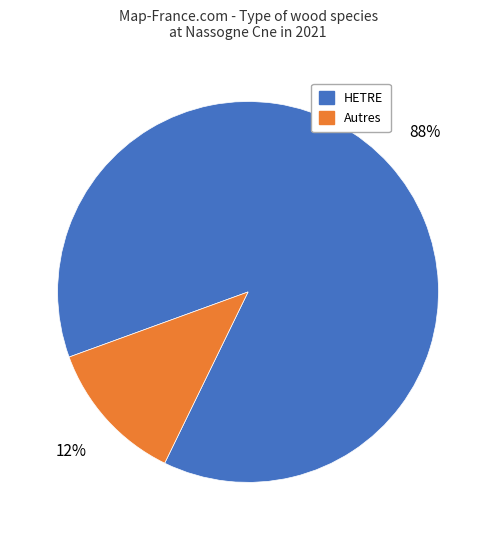

Which category accounts for the majority?

HETRE